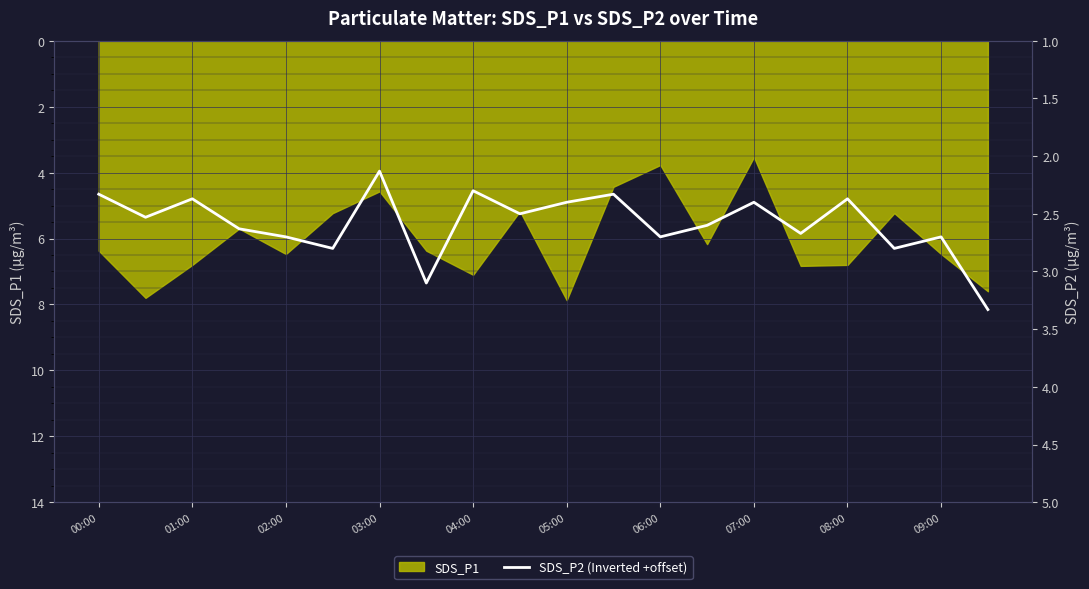

Reading left to right, list all the values displayed in this chart.

2.3	2.5	2.4	2.6	2.7	2.8	2.1	3.1	2.3	2.5	2.4	2.3	2.7	2.6	2.4	2.7	2.4	2.8	2.7	3.3